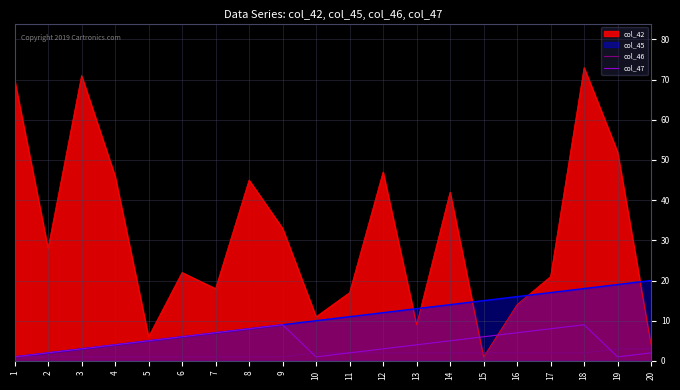

Which series changed the most between 5 and 11?

col_42